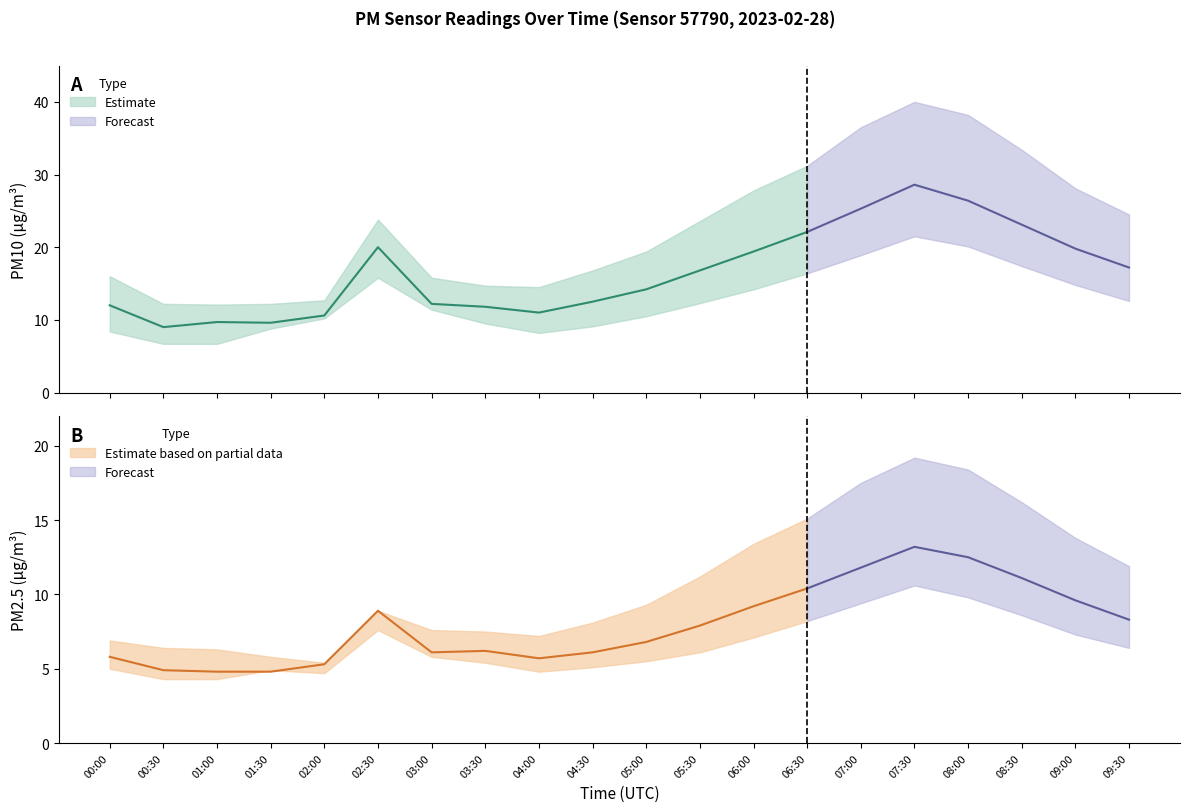

List the labels in order of PM10 (P1) value, smallest first.

00:30, 01:30, 01:00, 02:00, 04:00, 03:30, 00:00, 03:00, 04:30, 05:00, 05:30, 09:30, 06:00, 09:00, 02:30, 06:30, 08:30, 07:00, 08:00, 07:30